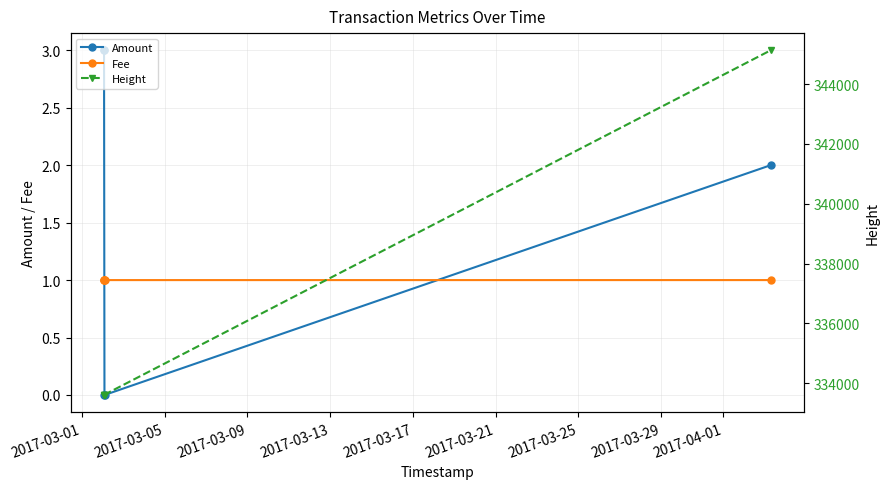

The Fee series shows 1.0 at 2017-03-09. True or false?

True